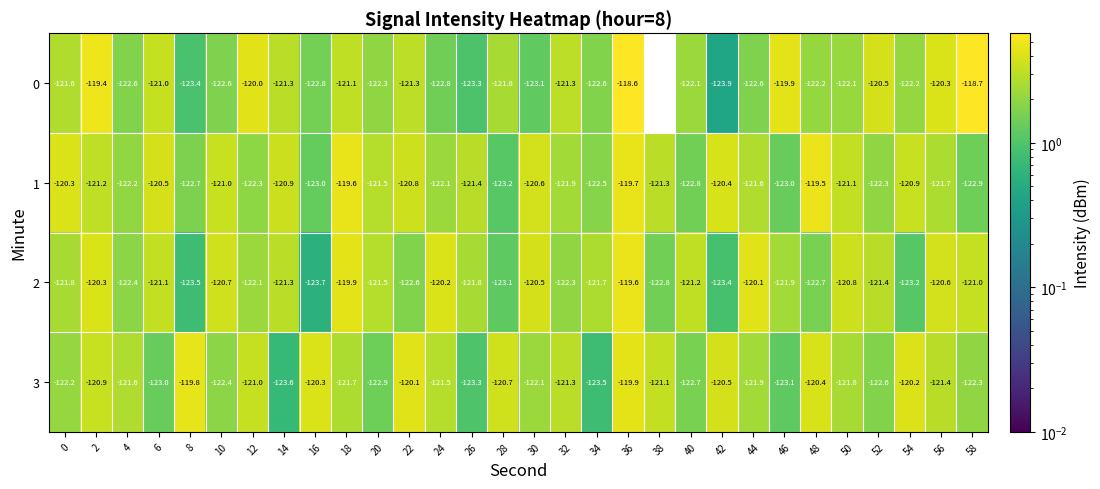

At 2, list the series in order from largest to smallest.

0, 2, 3, 1